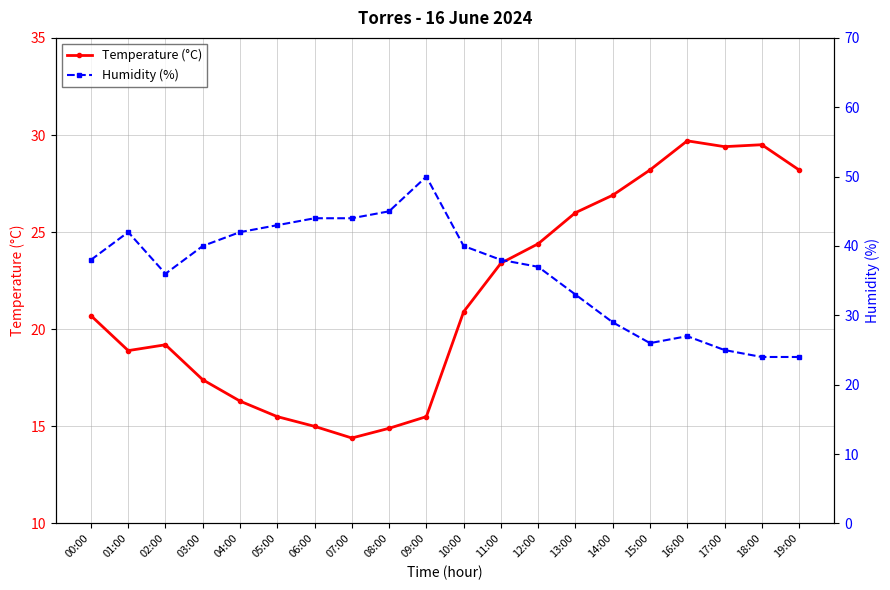

What is the difference between the maximum and minimum values in the Temperature (°C) series?

15.3